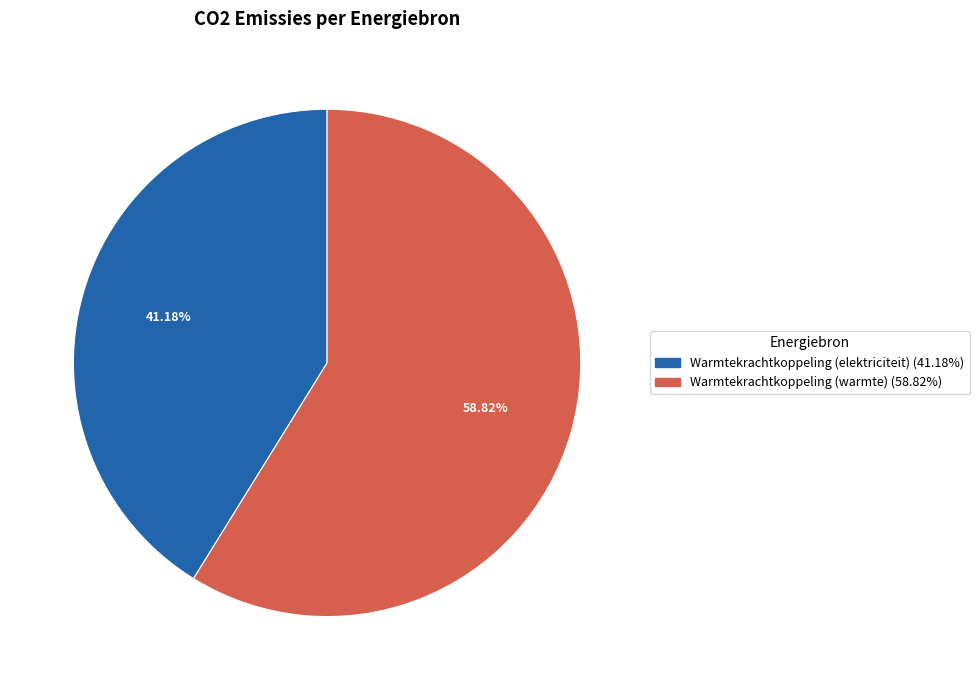

Does any single category account for the majority?

Yes